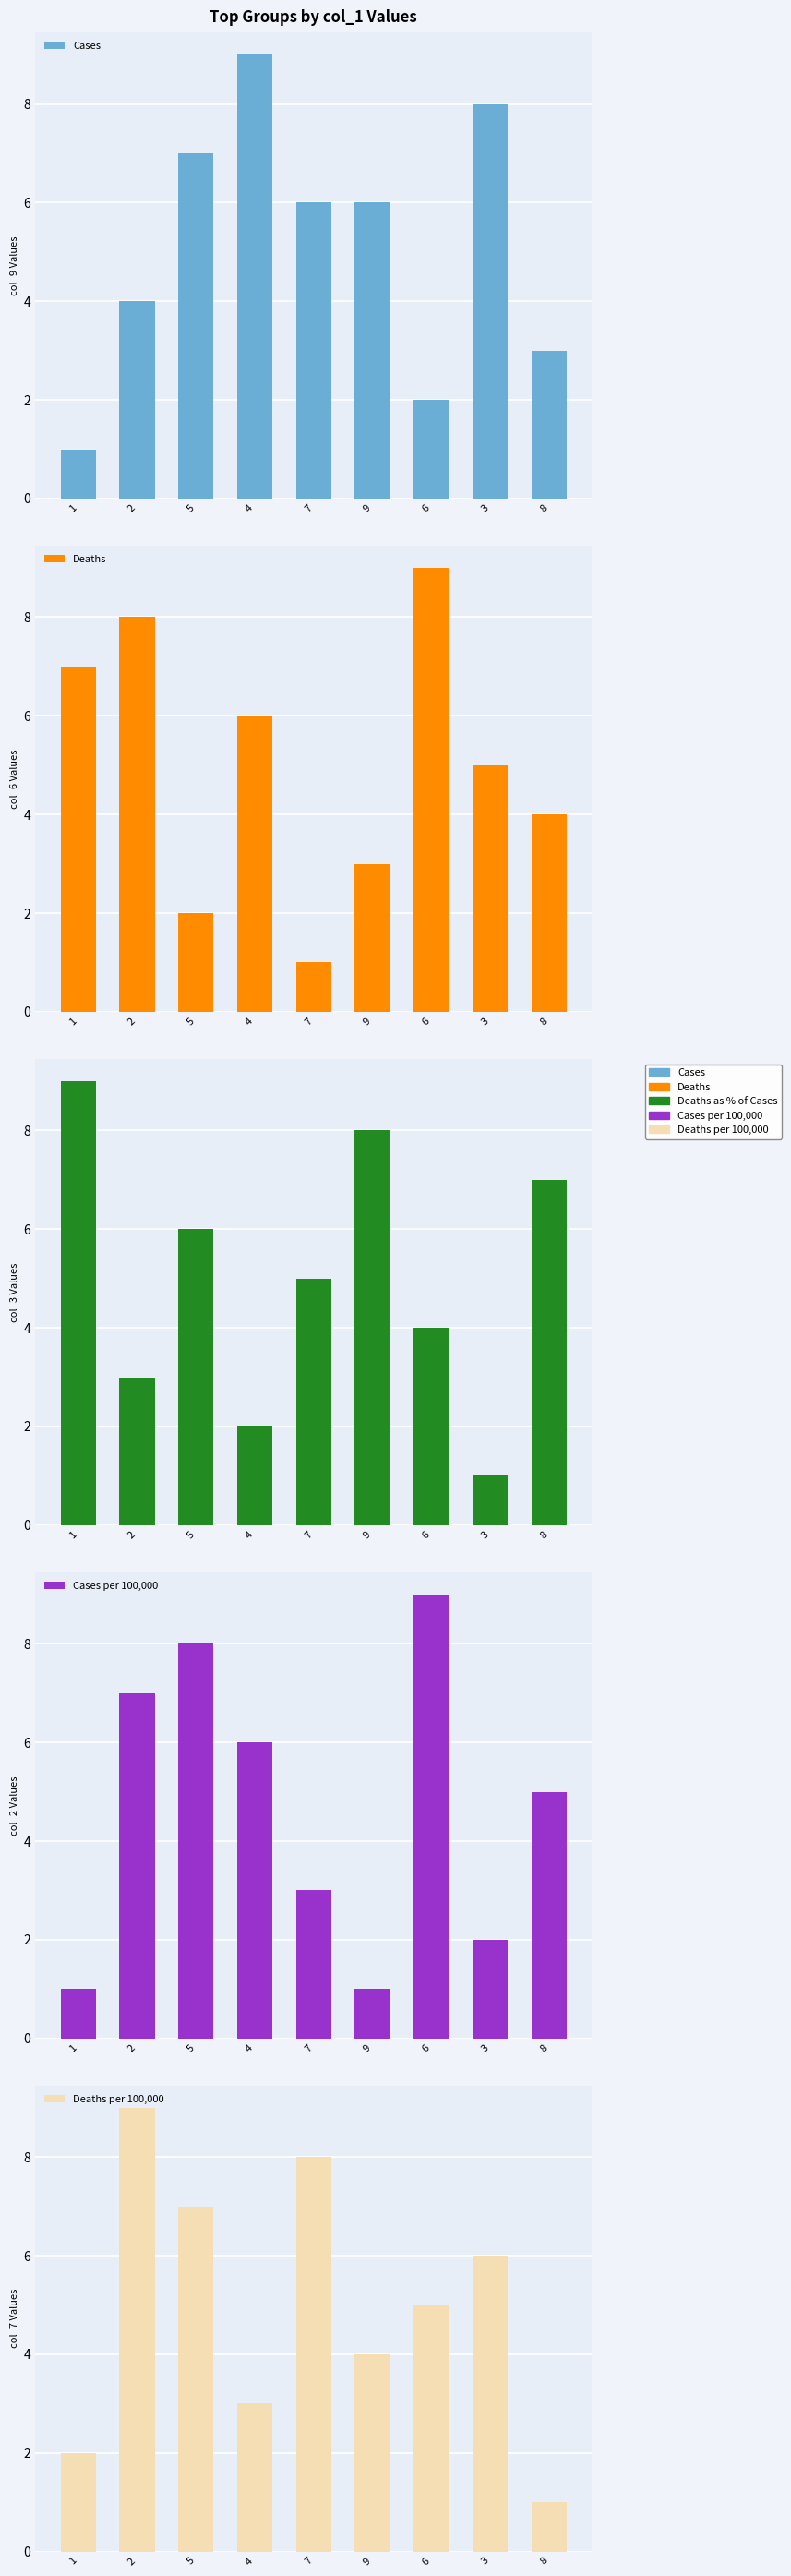

What is the maximum value shown in the chart?

9